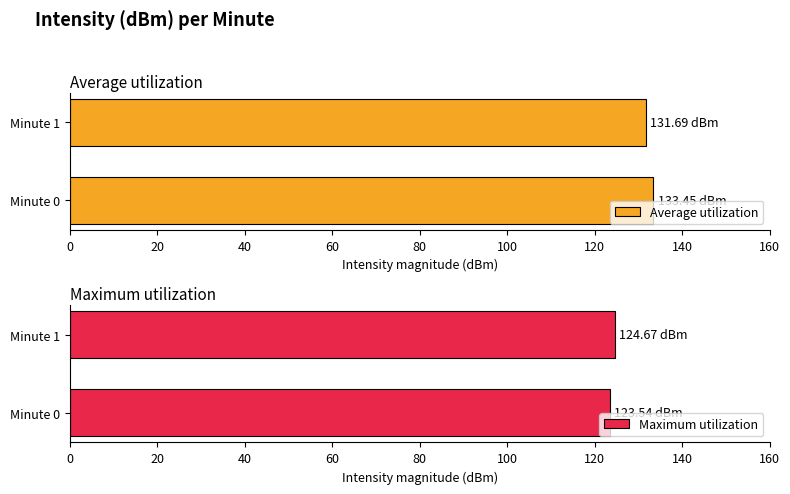

Reading left to right, extract all data points from this chart.

Average utilization: 133.5	131.7
Maximum utilization: 123.5	124.7